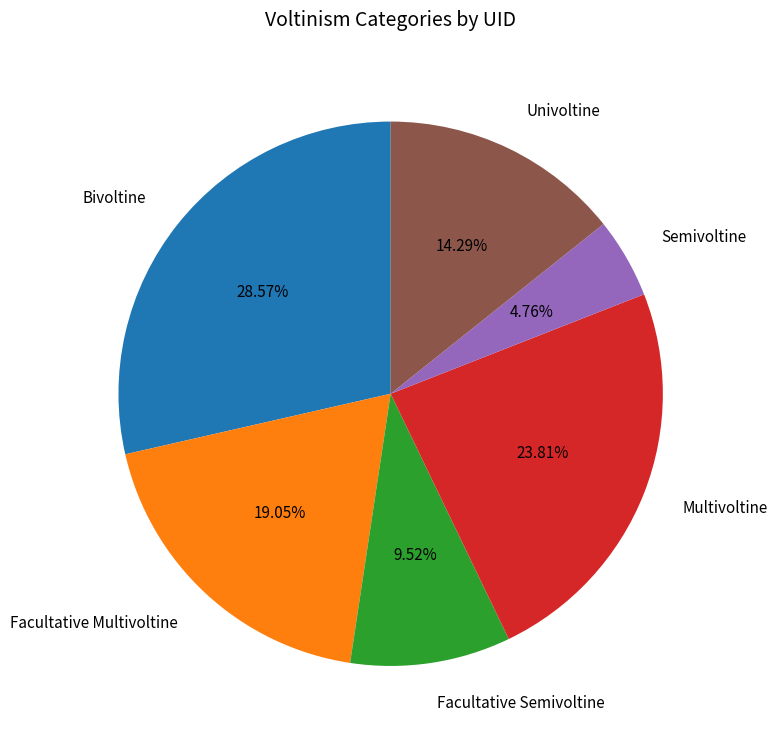

True or false: Facultative Multivoltine accounts for 33% of the total.

False